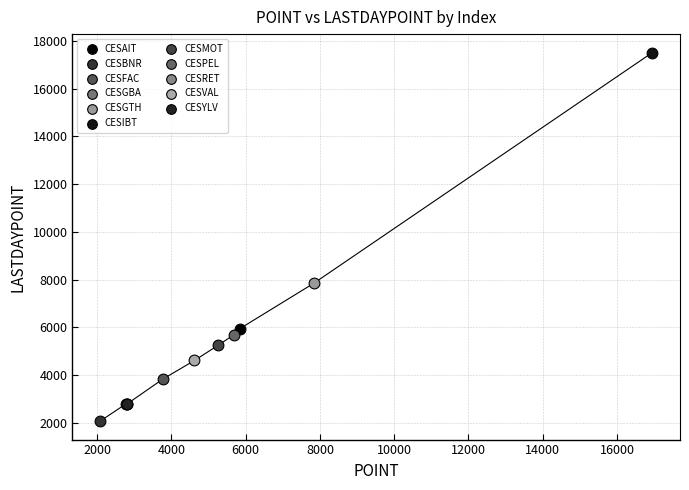

What are all the series names shown in the legend?

CESAIT, CESBNR, CESFAC, CESGBA, CESGTH, CESIBT, CESMOT, CESPEL, CESRET, CESVAL, CESYLV